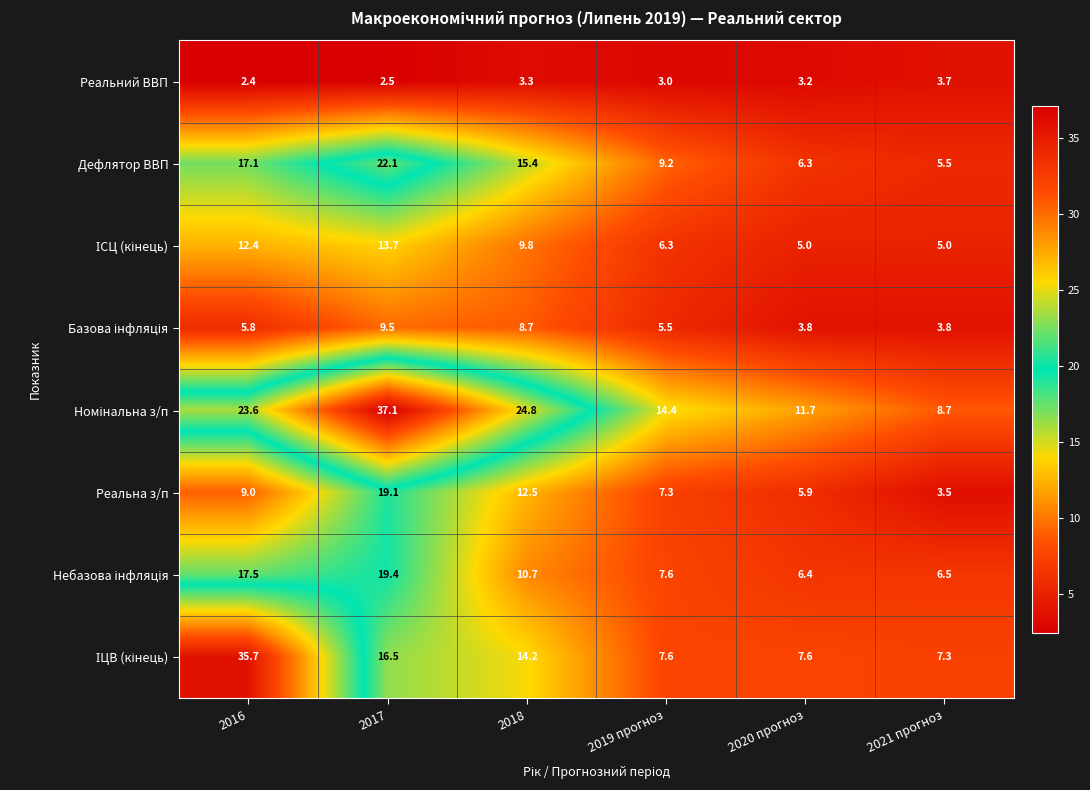

Where does the Дефлятор ВВП series first go above 15?

2016